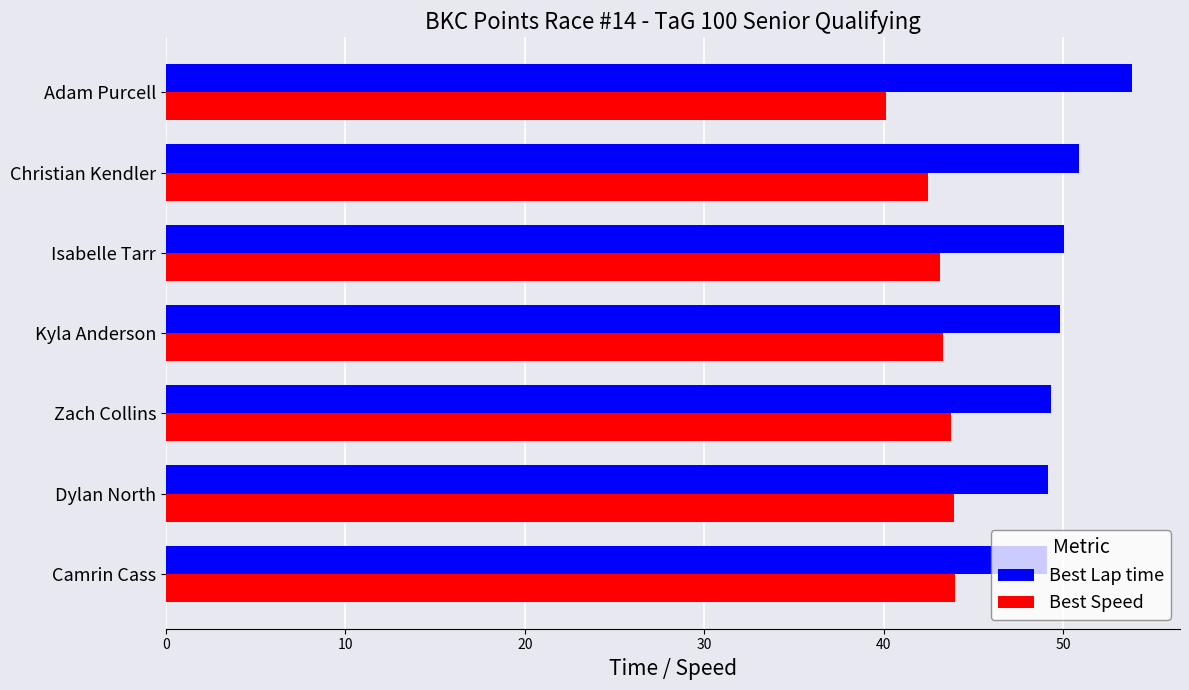

Count the number of data series in this chart.

2